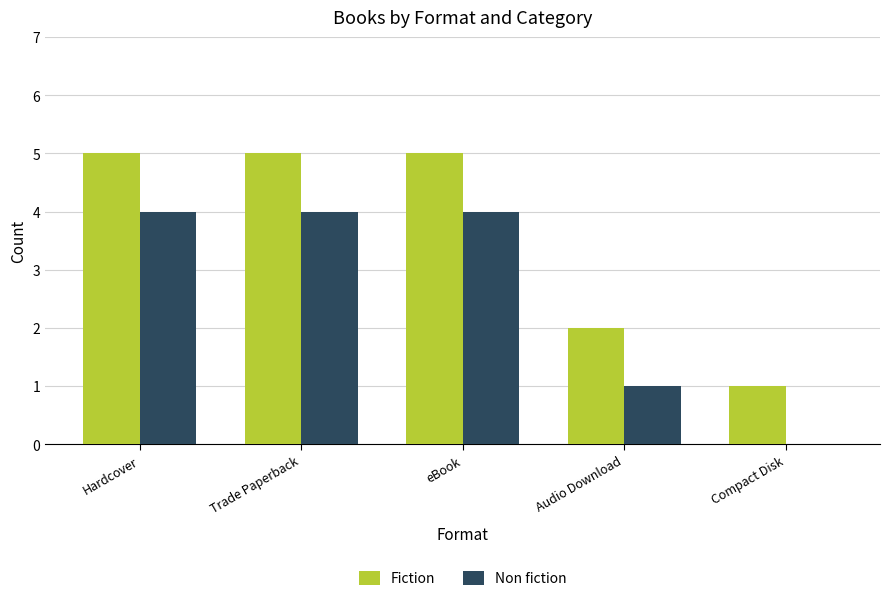

Reading left to right, list all the values displayed in this chart.

Fiction: 5	5	5	2	1
Non fiction: 4	4	4	1	0